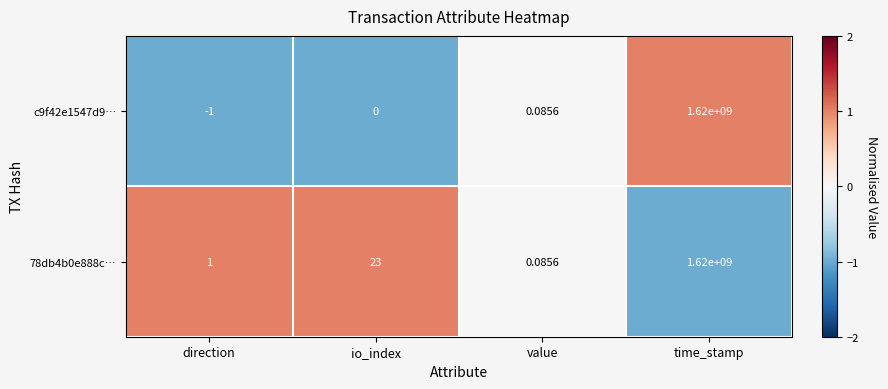

Which label corresponds to the smallest value in the chart?

direction